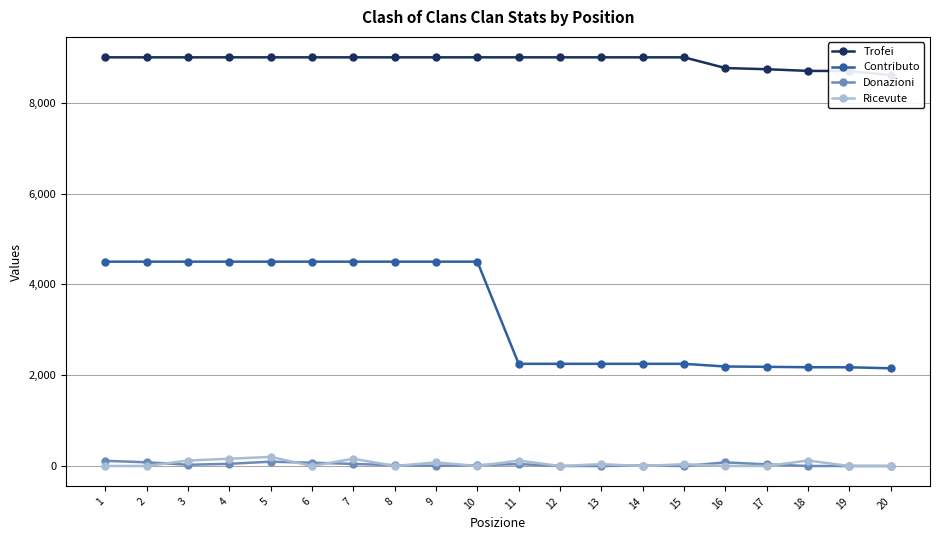

The Trofei series shows 15385 at 8. True or false?

False